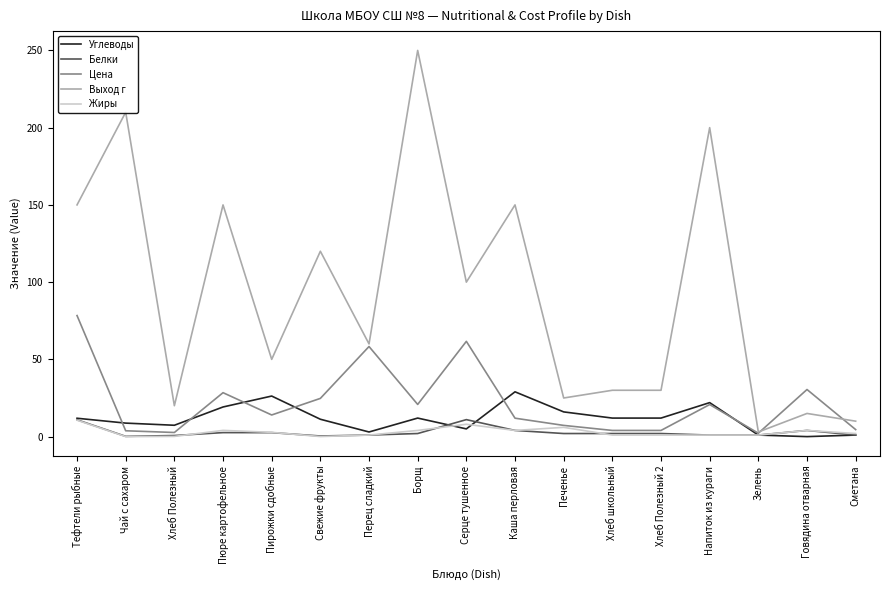

Which series has the largest total across all categories?

Выход г